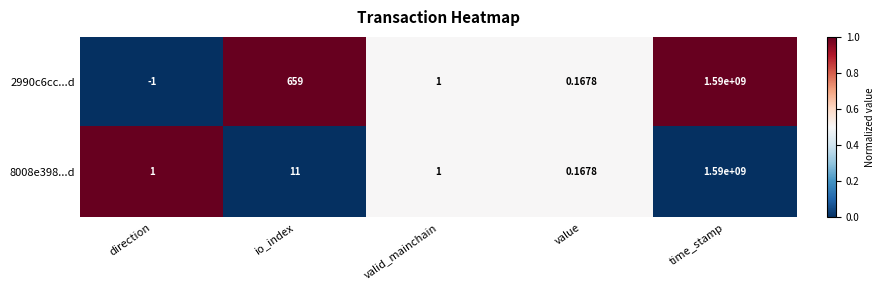

At which label does 2990c6cc...d first exceed 1?

io_index